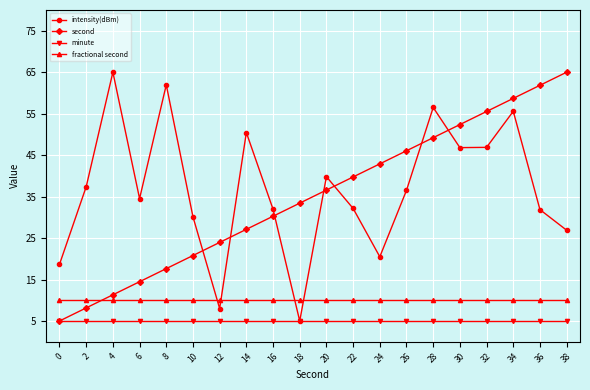

What is the highest value of the minute series?

5.0